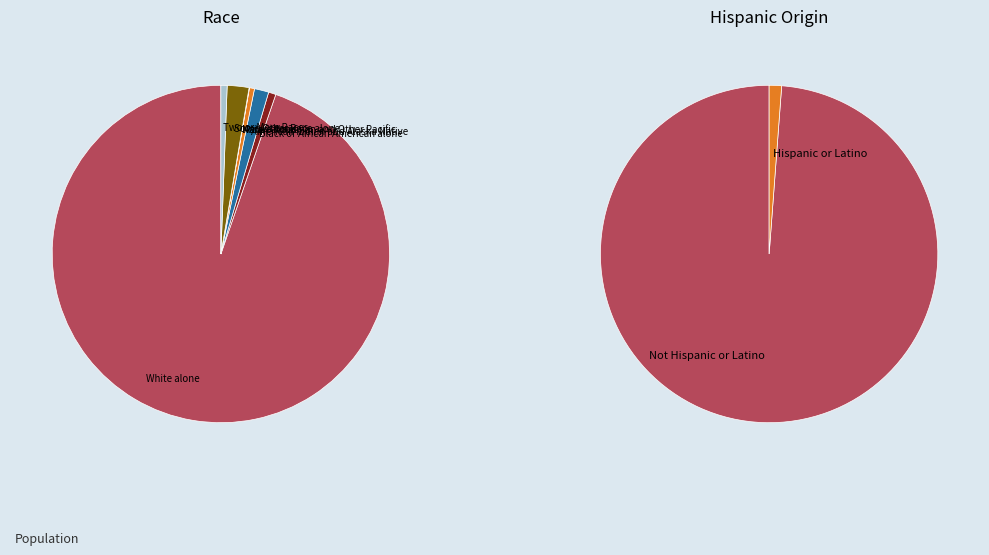

To the nearest percent, what is the combined percentage of American Indian and Alaska Native and White alone?

96%